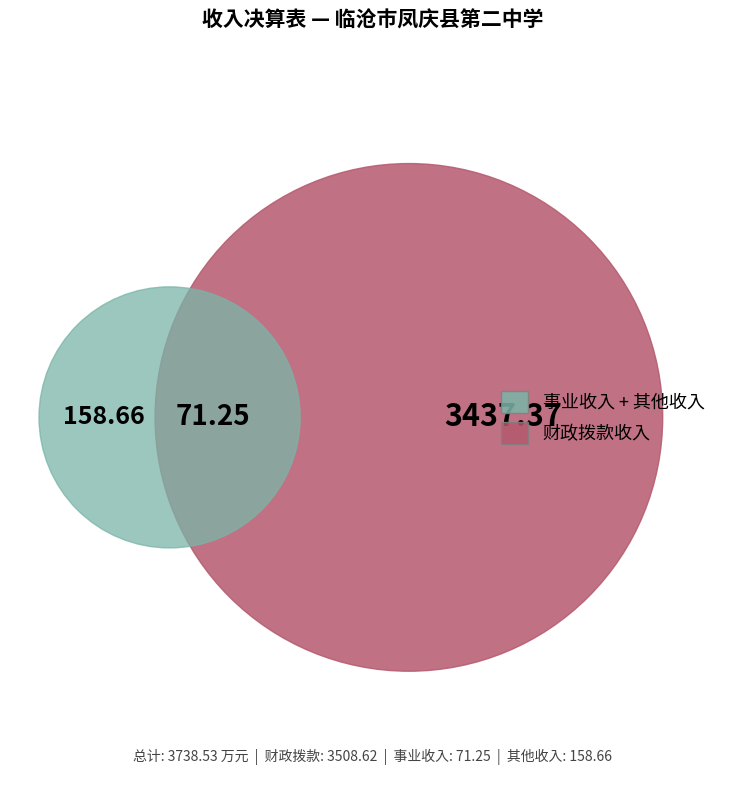

To the nearest percent, what is the difference between the 事业收入 and 财政拨款收入 slice percentages?

92%